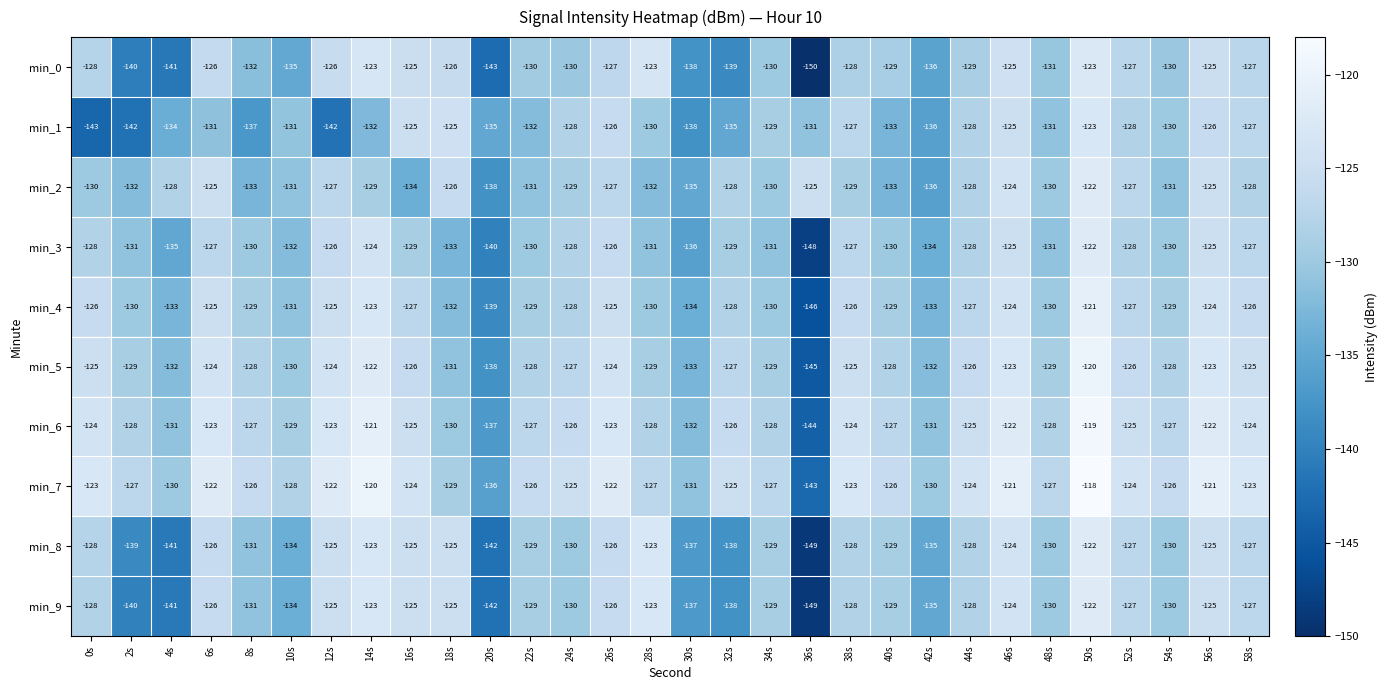

Which series has the largest total across all categories?

min_7